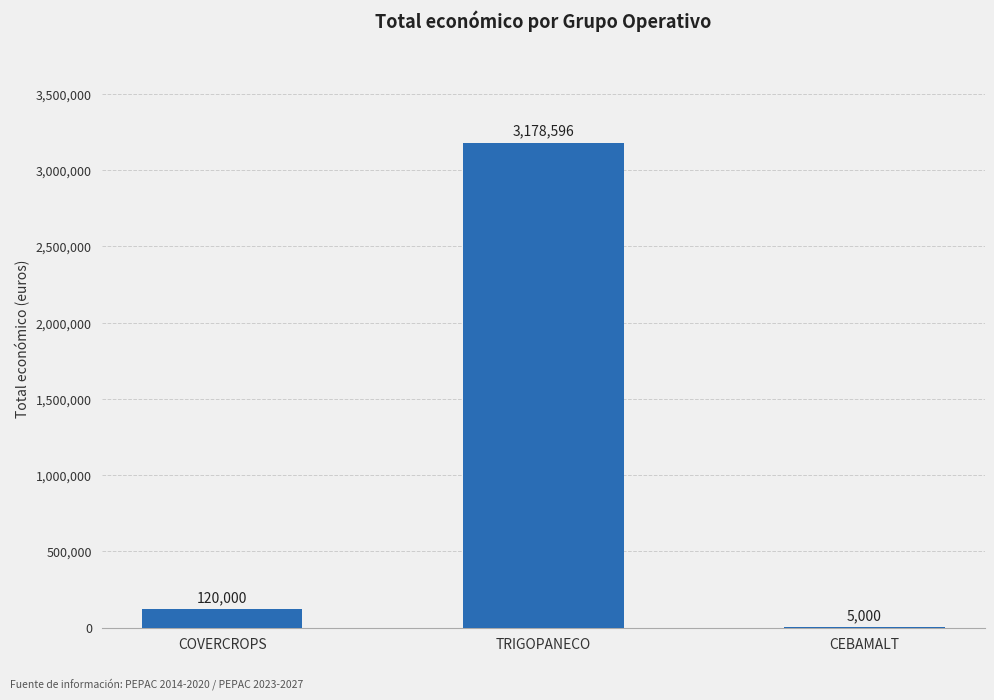

What is the maximum value shown in the chart?

3178596